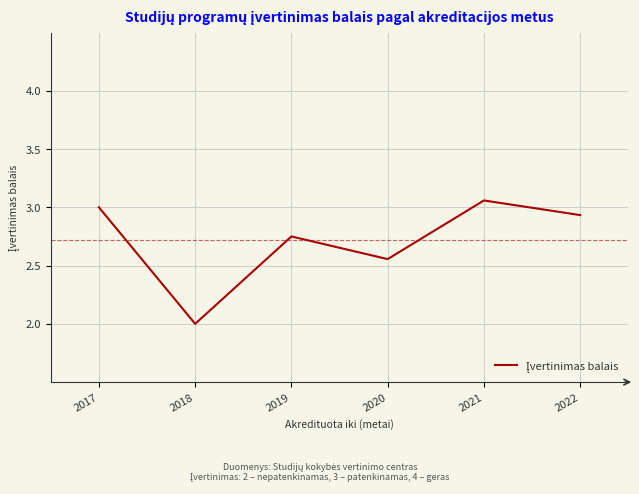

Which category has the highest value across all series?

2021